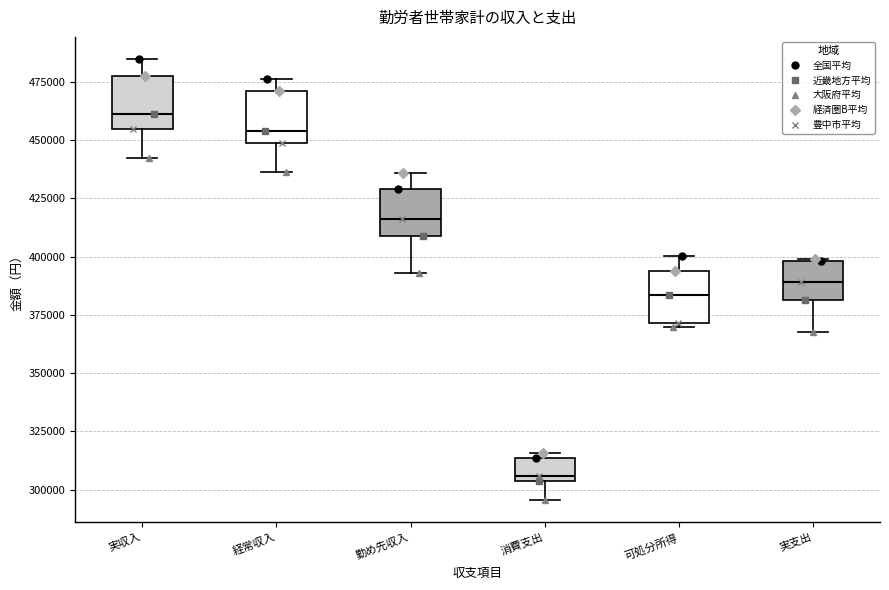

Reading left to right, read every box against the y-axis: the position of its median line, the range the box covers, and the ends of its whiskers. The values are not printed on the chart, so give them approximately, as read against the axis.

実収入: median 460000, box 455000 to 475000, whiskers 440000 to 485000
経常収入: median 455000, box 450000 to 470000, whiskers 435000 to 475000
勤め先収入: median 415000, box 410000 to 430000, whiskers 395000 to 435000
消費支出: median 305000 (just above the box's lower edge), box 305000 to 315000, whiskers 295000 to 315000 (just above the box's upper edge)
可処分所得: median 385000, box 370000 to 395000, whiskers 370000 to 400000
実支出: median 390000, box 380000 to 400000, whiskers 370000 to 400000